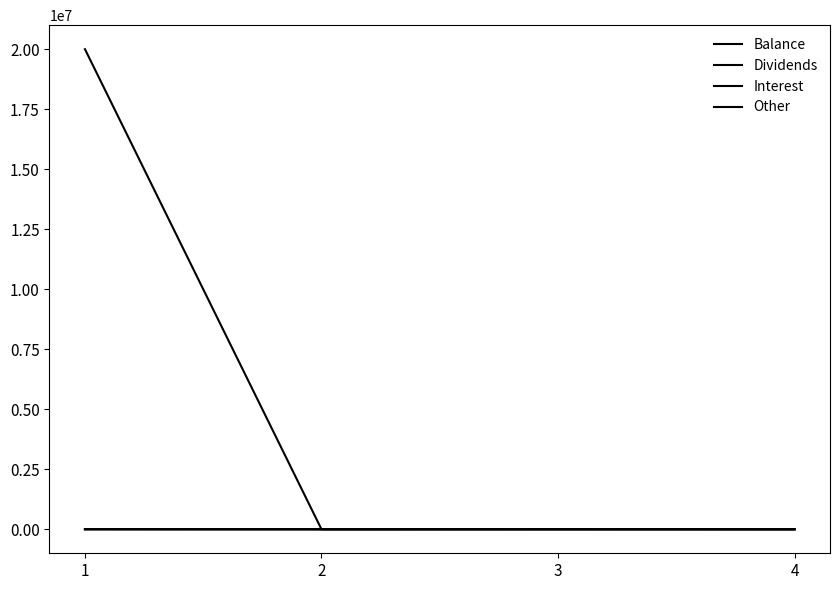

How many lines are shown in the chart?

4